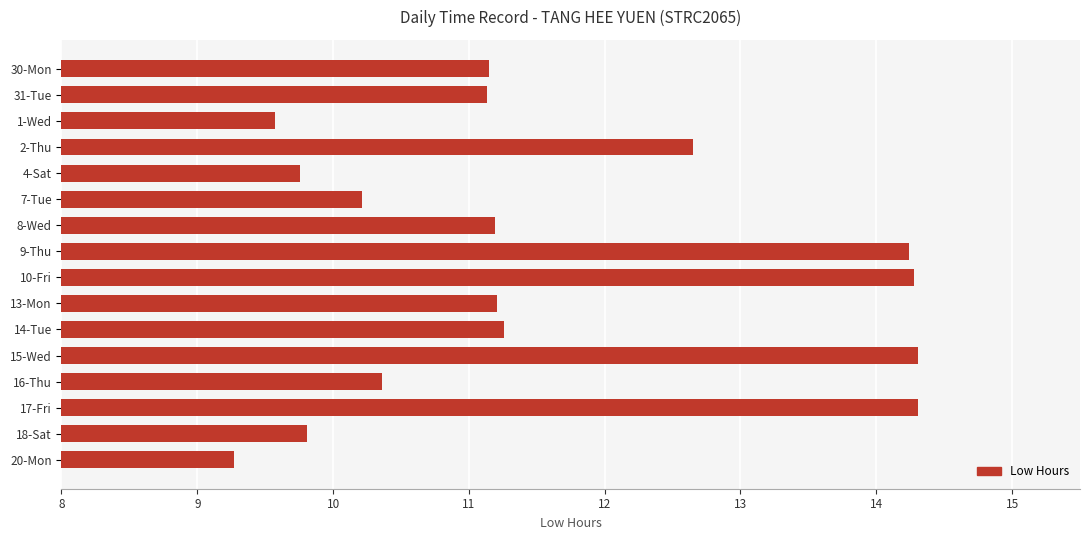

Is it true that the value at 31-Tue is 11.1?

True